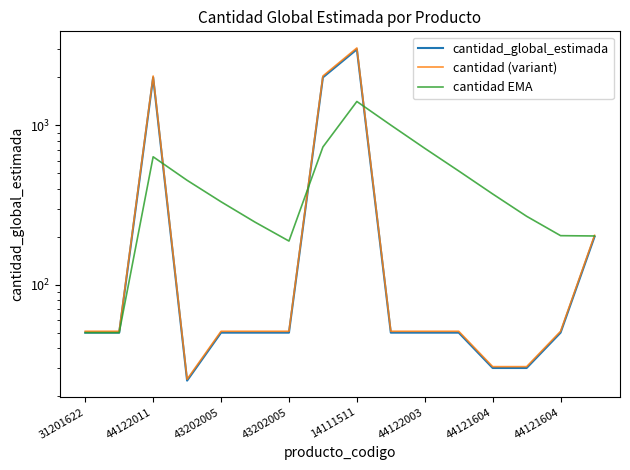

Rank the series by their average value, from lowest to highest.

cantidad EMA, cantidad_global_estimada, cantidad (variant)